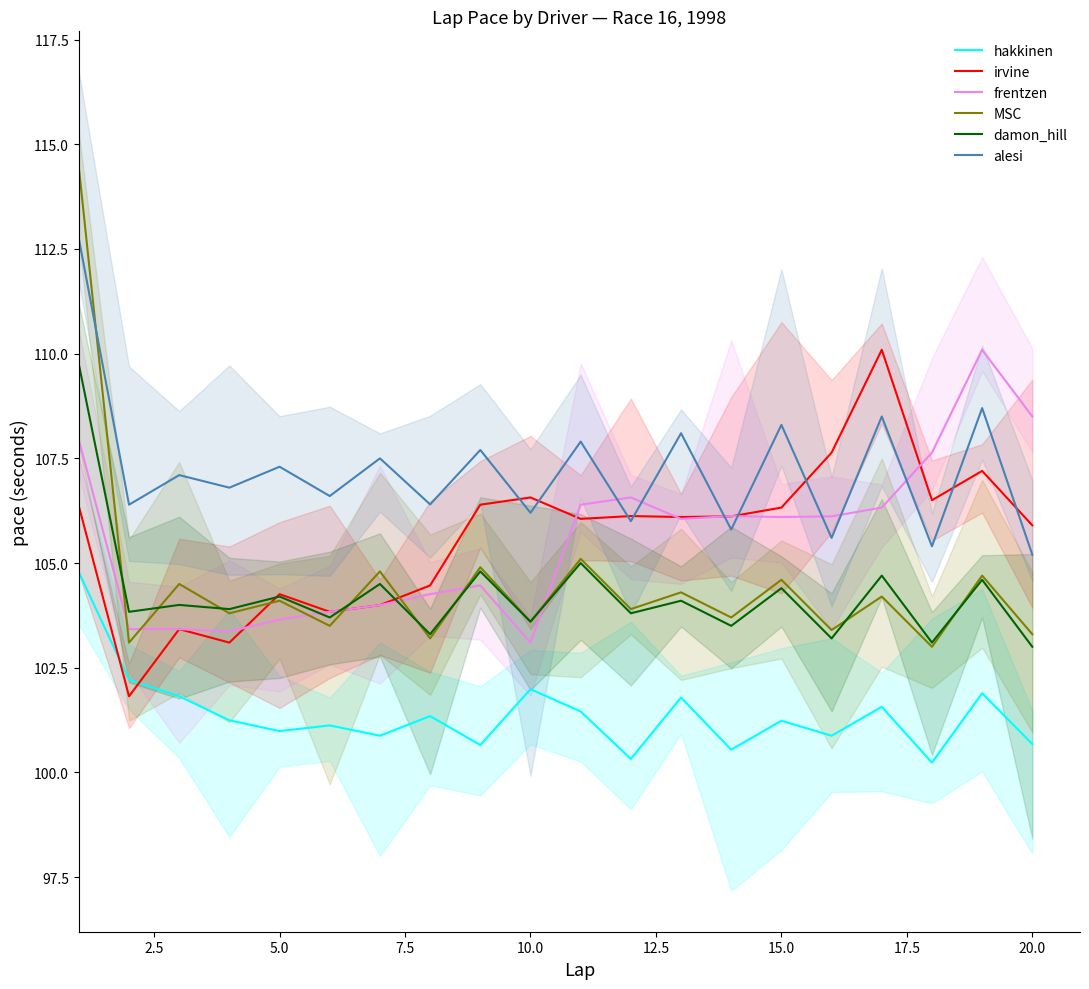

True or false: frentzen and MSC cross at least once.

True